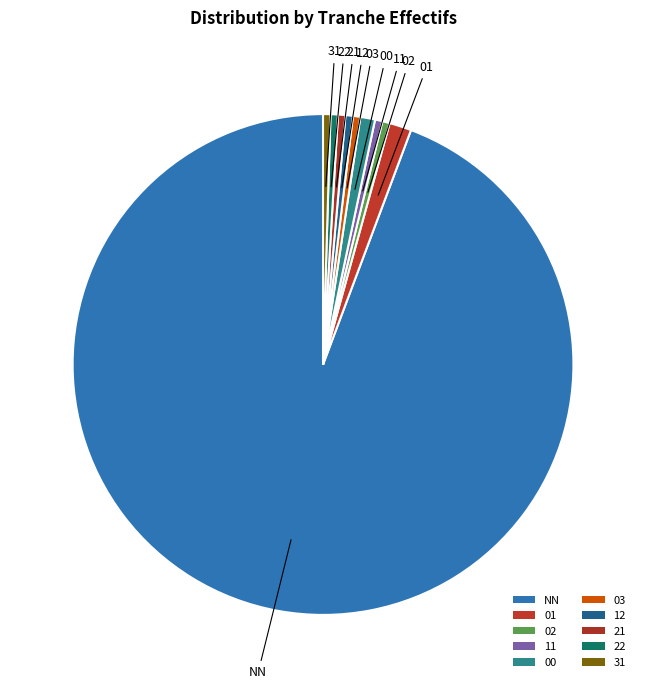

Combined, what portion of the pie is 03 and 11?

1.0%